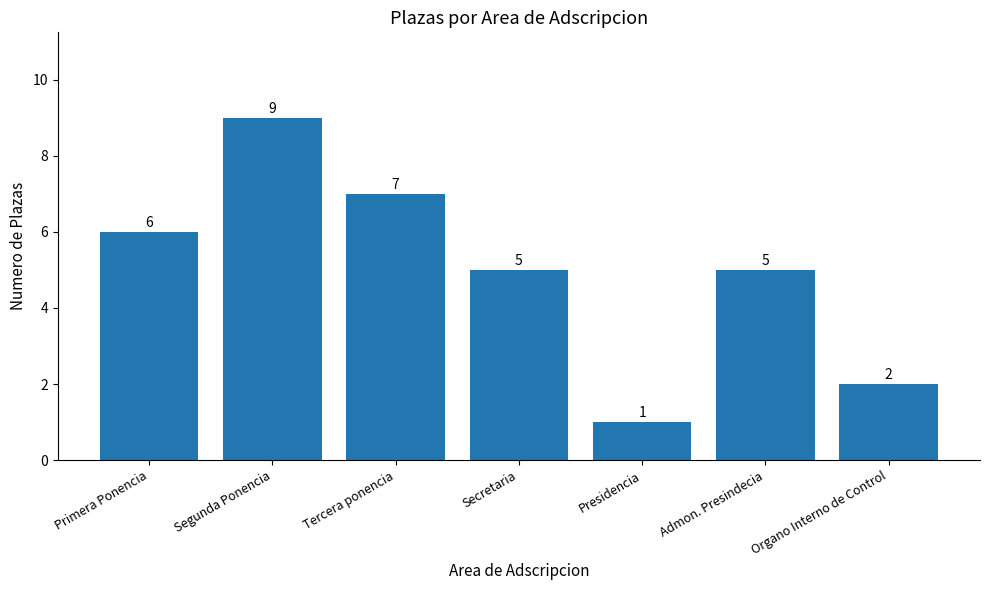

What is the label of the 1st bar from the right?

Organo Interno de Control